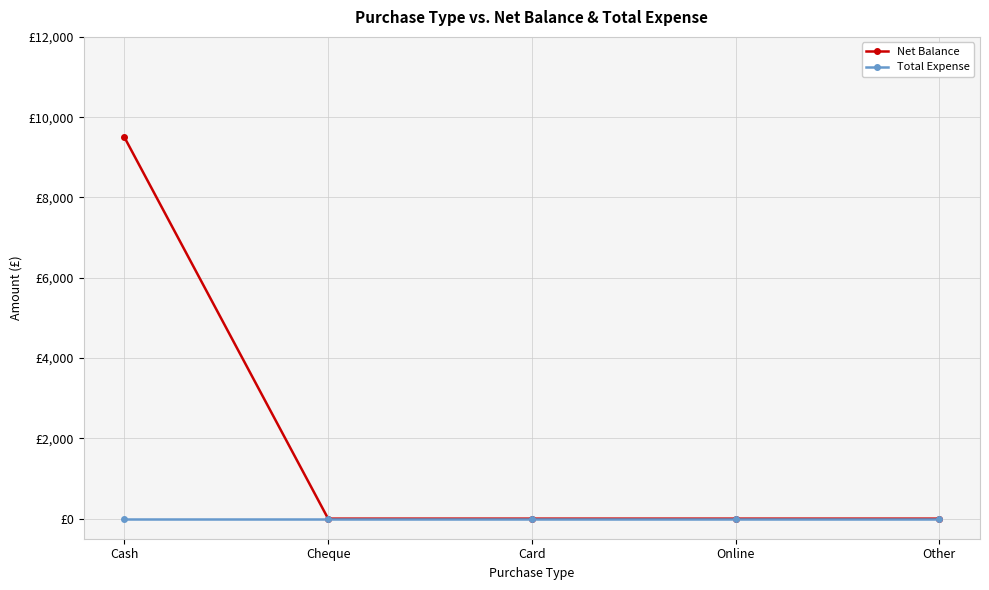

Reading left to right, extract all data points from this chart.

Net Balance: Cash=9500	Cheque=0	Card=0	Online=0	Other=0
Total Expense: Cash=0	Cheque=0	Card=0	Online=0	Other=0